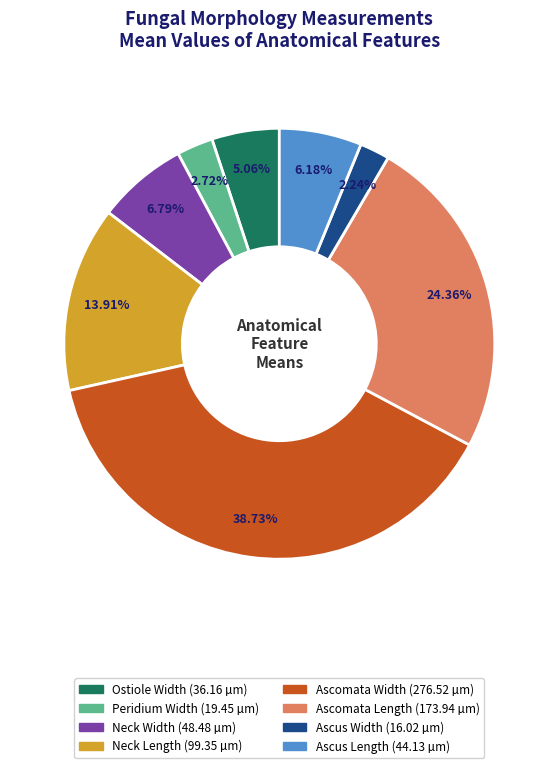

Between Ascus Width and Neck Length, which is larger?

Neck Length